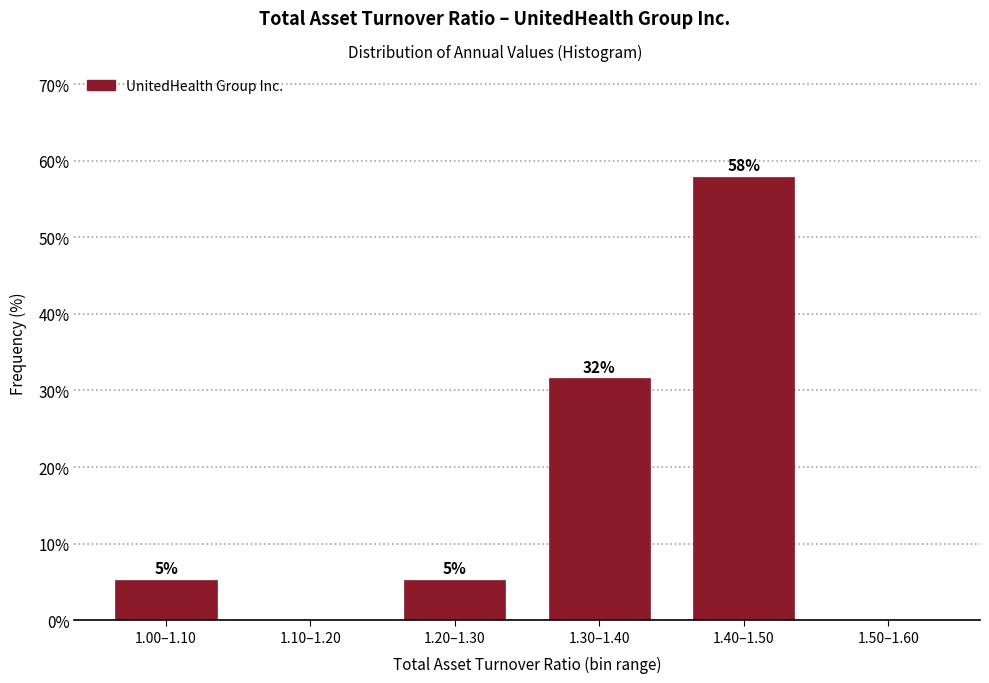

Are the bars horizontal?

No